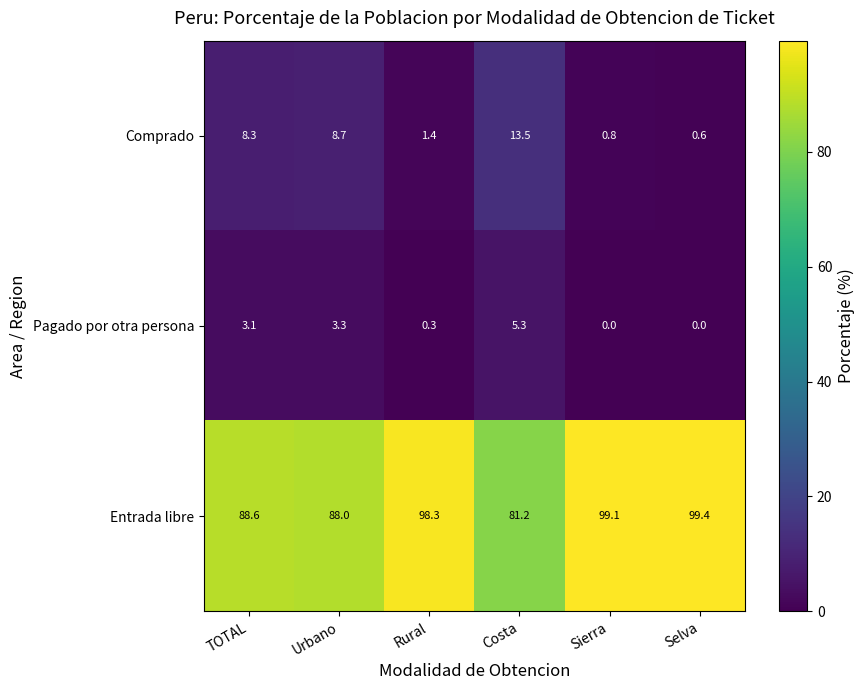

How many data points in Pagado por otra persona are above 3?

3